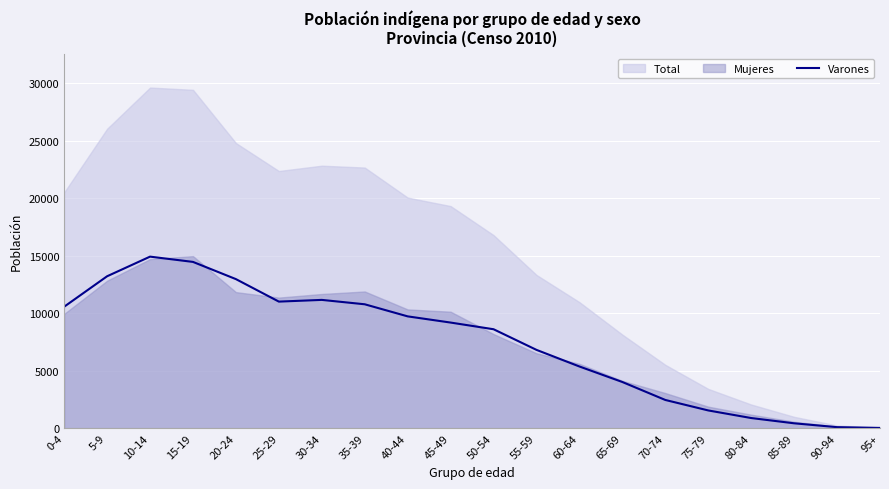

What is the maximum value for Varones?

14930